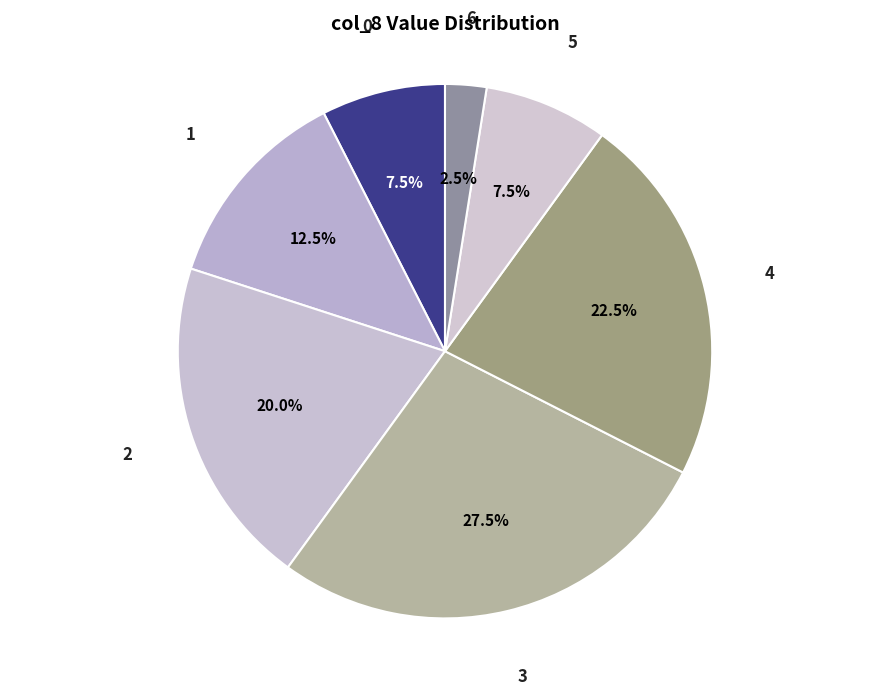

What is the largest slice in the pie chart?

3